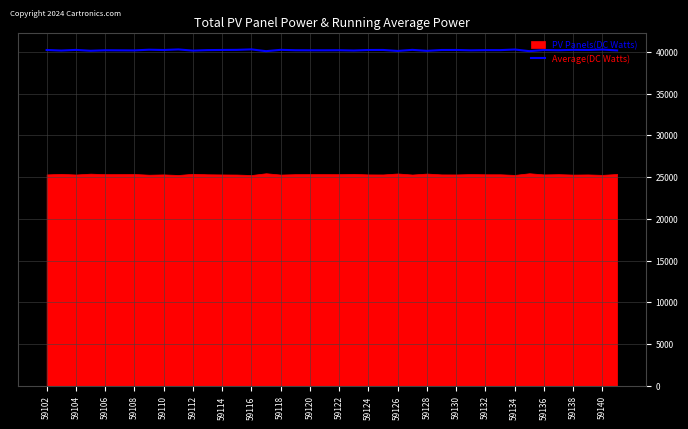

What is the minimum value for Average(DC Watts)?

40072